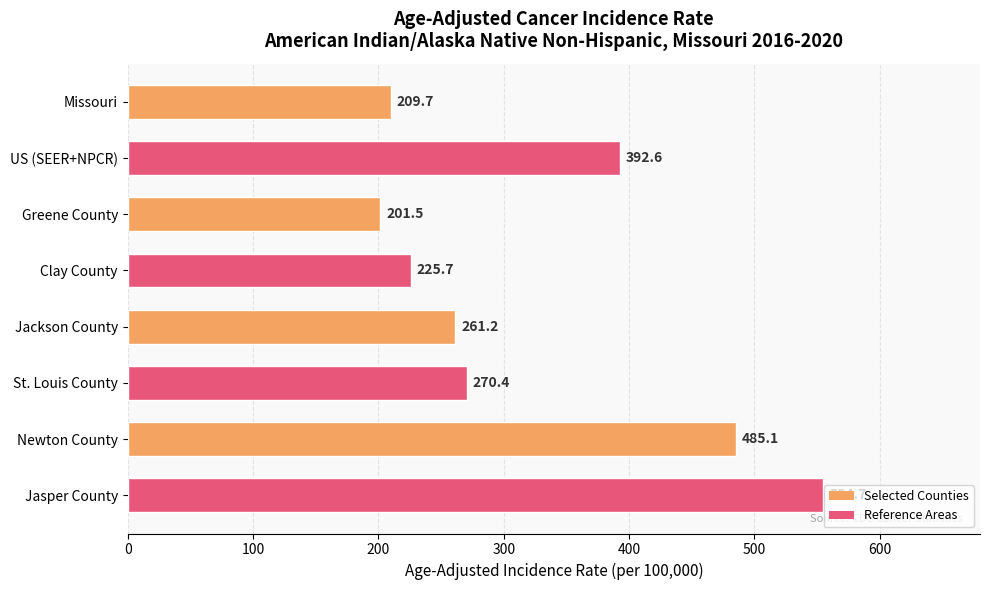

What is the change in value from US (SEER+NPCR) to Newton County?

+92.5